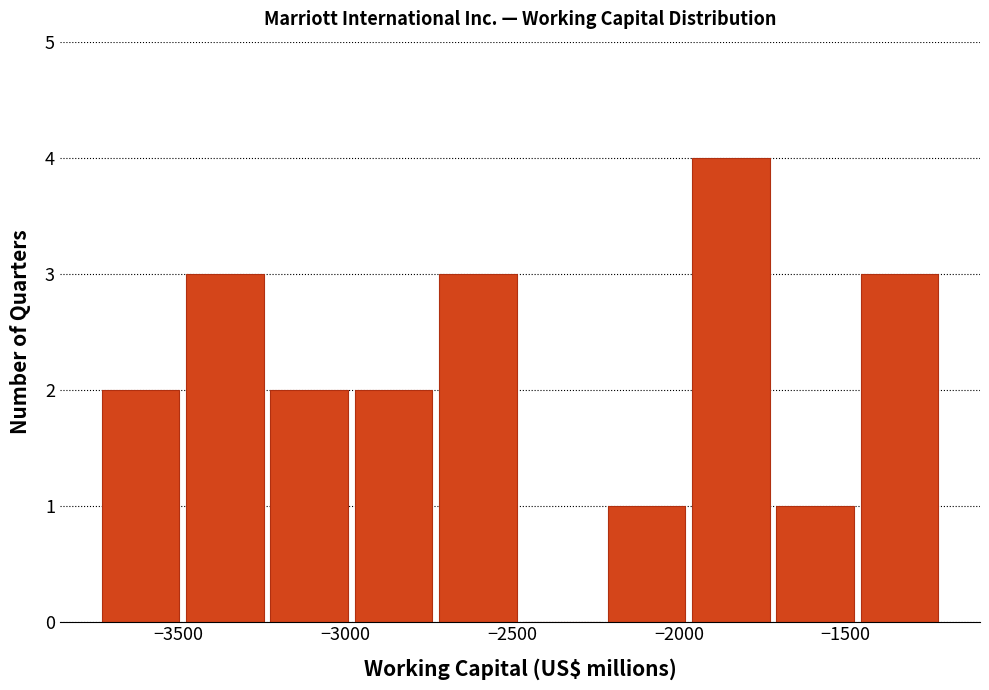

Which range on the x-axis has the tallest bar?

-1950 to -1700